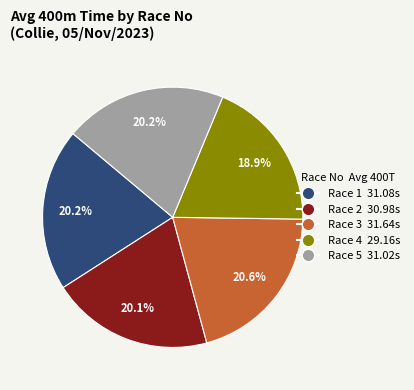

Does any single category account for the majority?

No